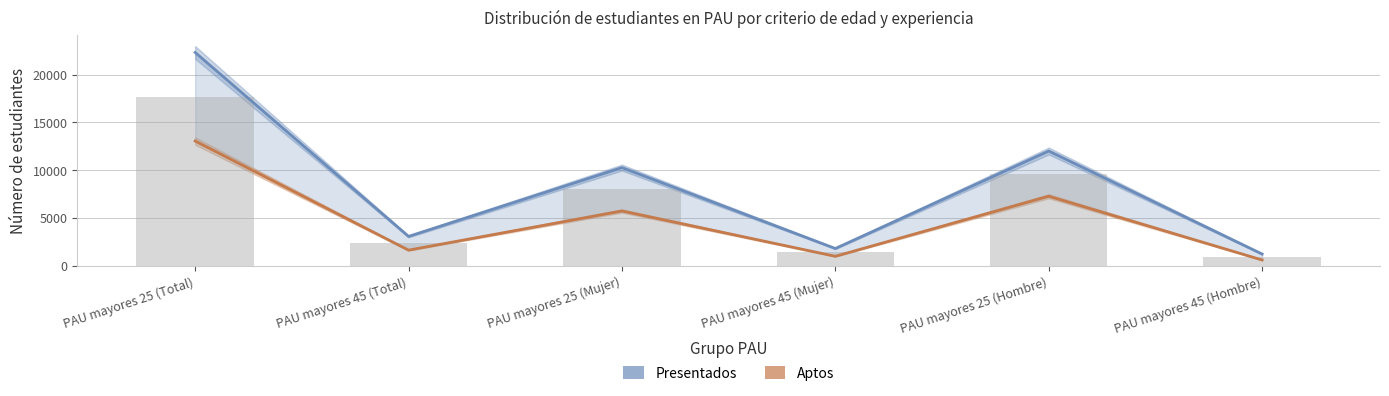

List the labels in order of Aptos value, smallest first.

PAU mayores 45 (Hombre), PAU mayores 45 (Mujer), PAU mayores 45 (Total), PAU mayores 25 (Mujer), PAU mayores 25 (Hombre), PAU mayores 25 (Total)